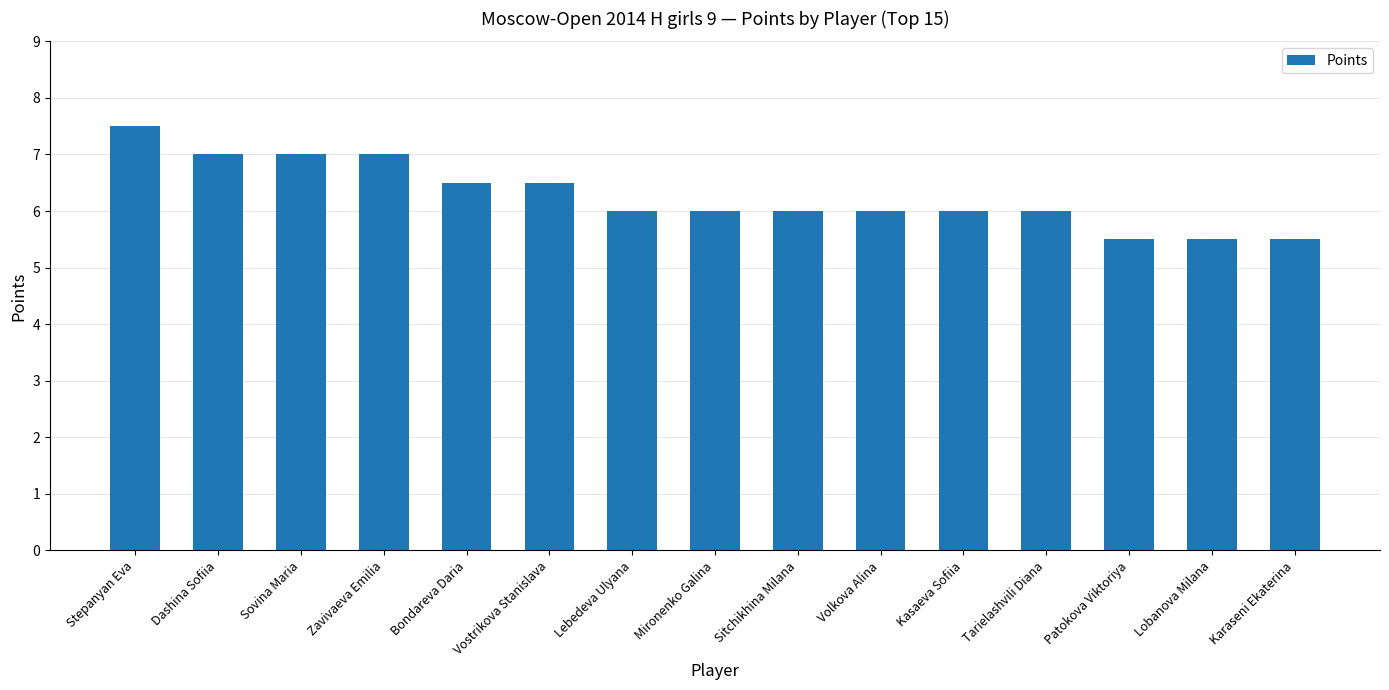

True or false: the data shows 10.2 at Sitchikhina Milana.

False